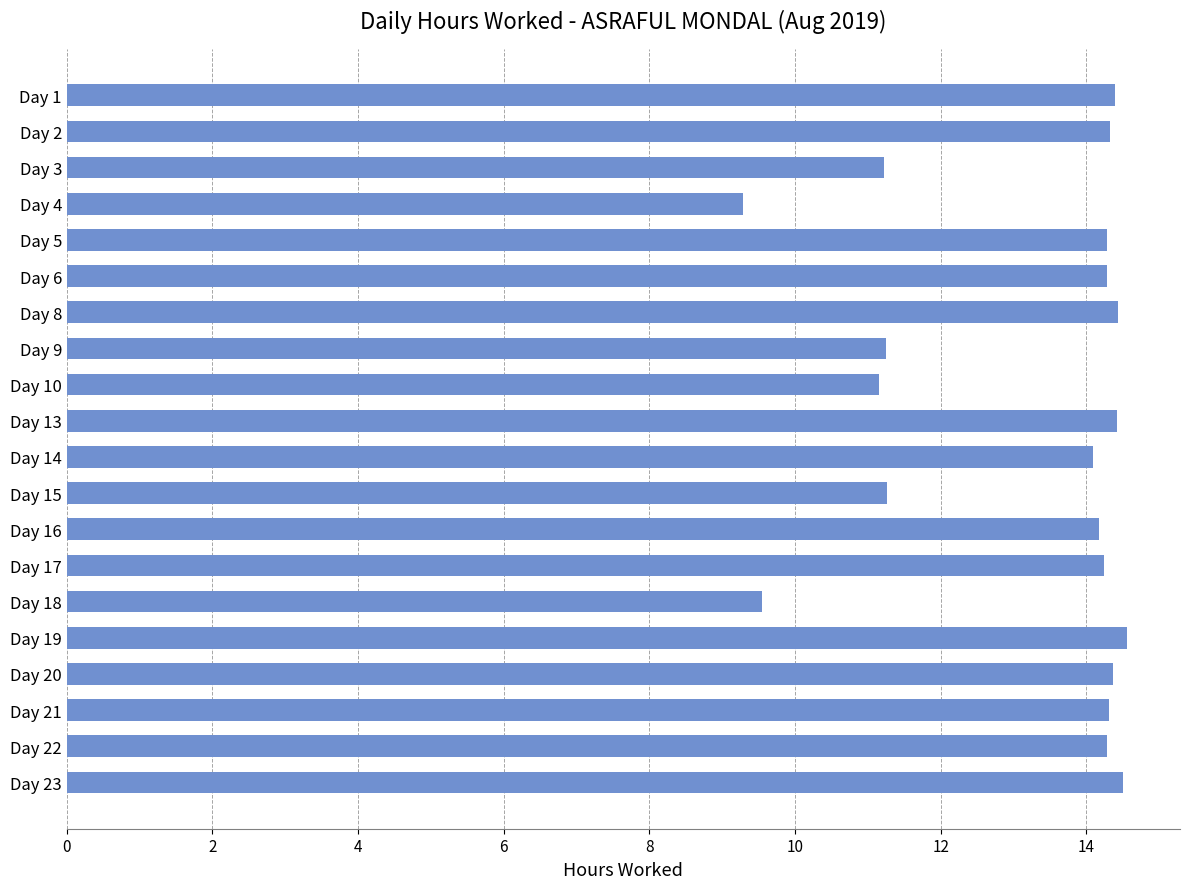

What is the value of the 13th bar from the top?

14.2